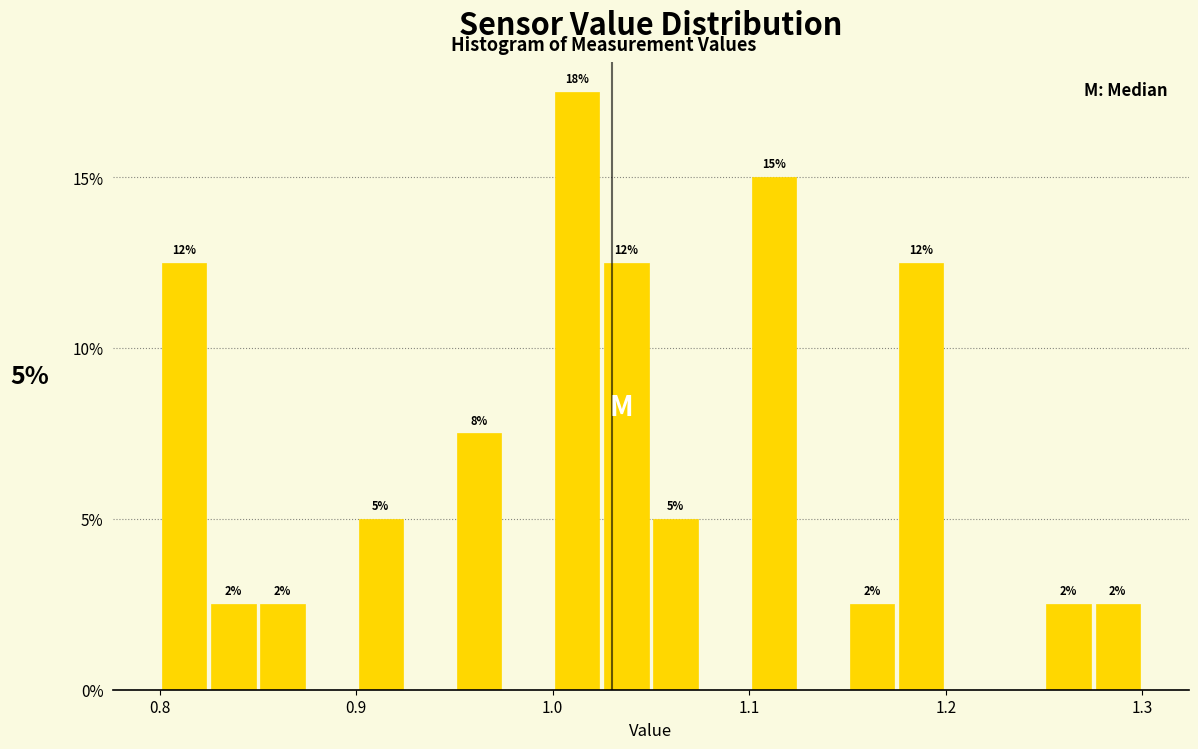

Read against the x-axis, roughly where is the centre of the tallest bar?

1.01